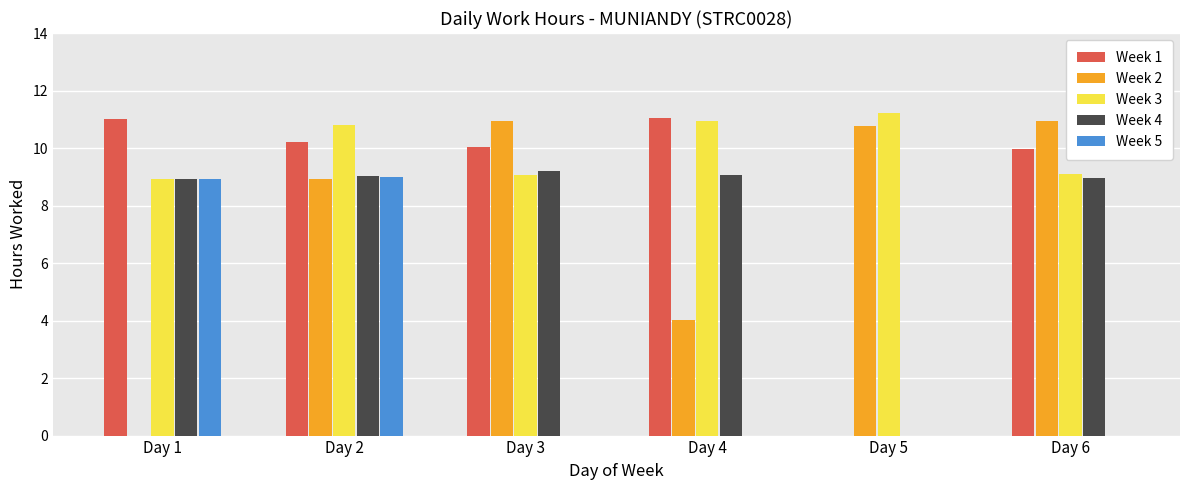

At which category is the sum across all series the highest?

Day 2